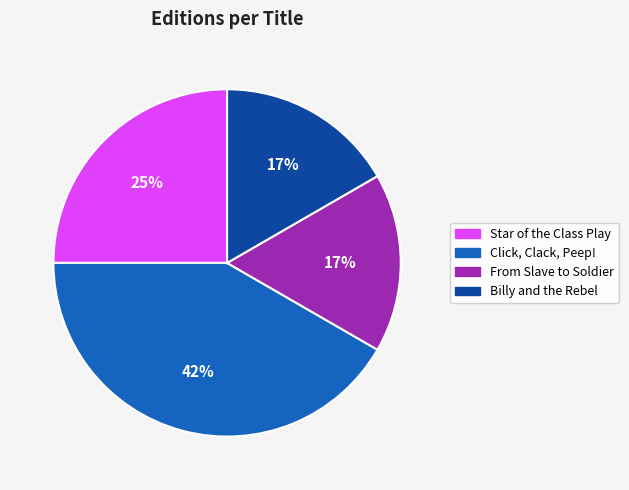

Combined, do From Slave to Soldier and Star of the Class Play account for over 50%?

No